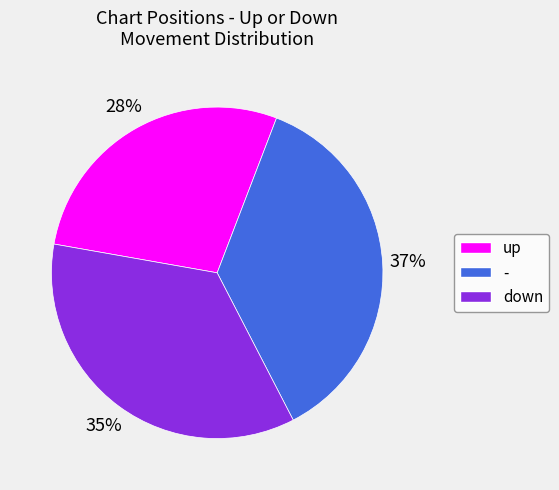

Between down and up, which is larger?

down